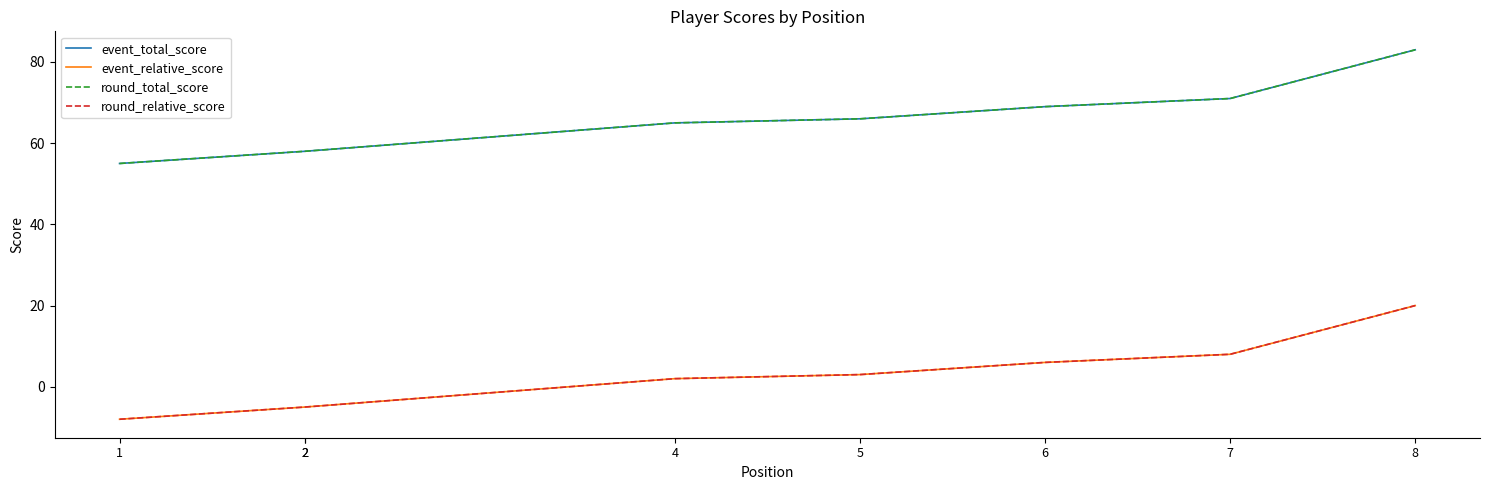

The value of round_relative_score at 5 is 3. True or false?

True